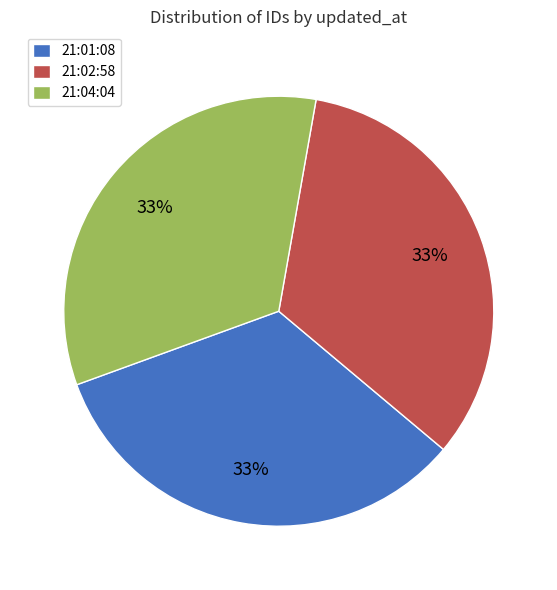

What percentage is the 21:04:04 slice, to the nearest percent?

33%